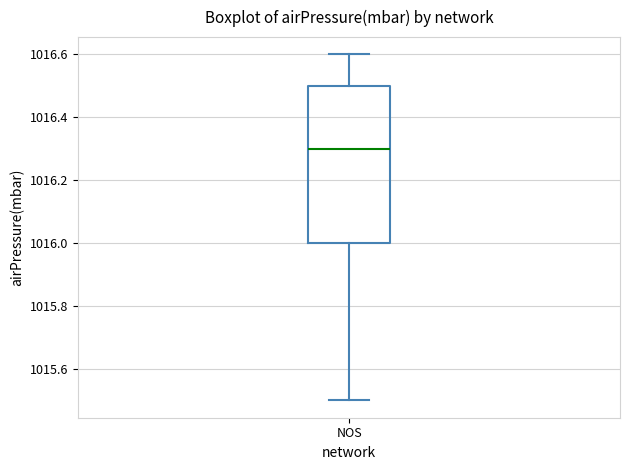

Read this box plot against the y-axis: the position of the median line, the range covered by the box, and the ends of both whiskers. The values are not printed on the chart, so give them approximately, as read against the axis.

median 1016.3, box 1016.0 to 1016.5, whiskers 1015.5 to 1016.6